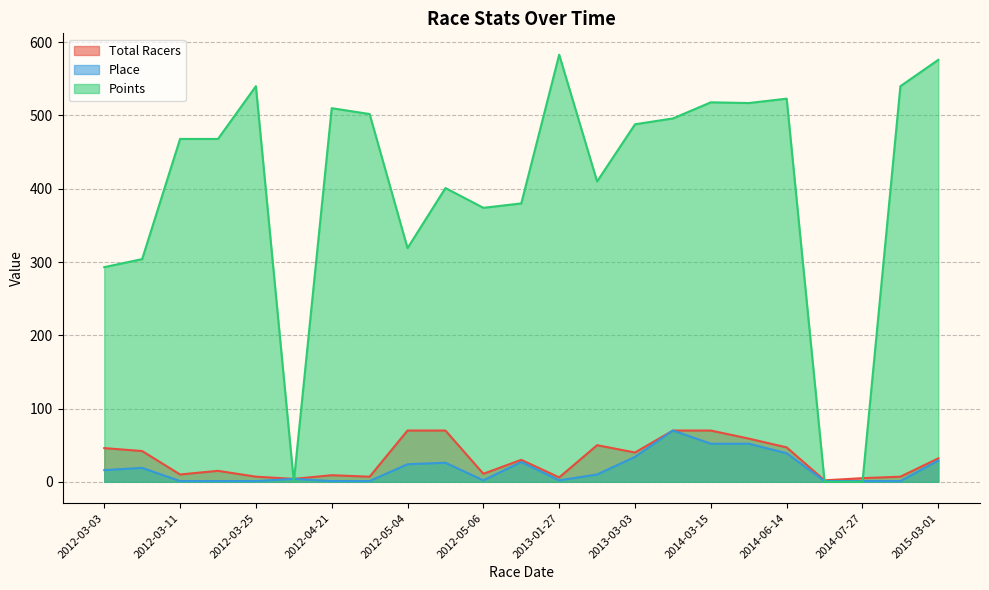

What is the difference between the second highest and second lowest values in the Total Racers series?

66